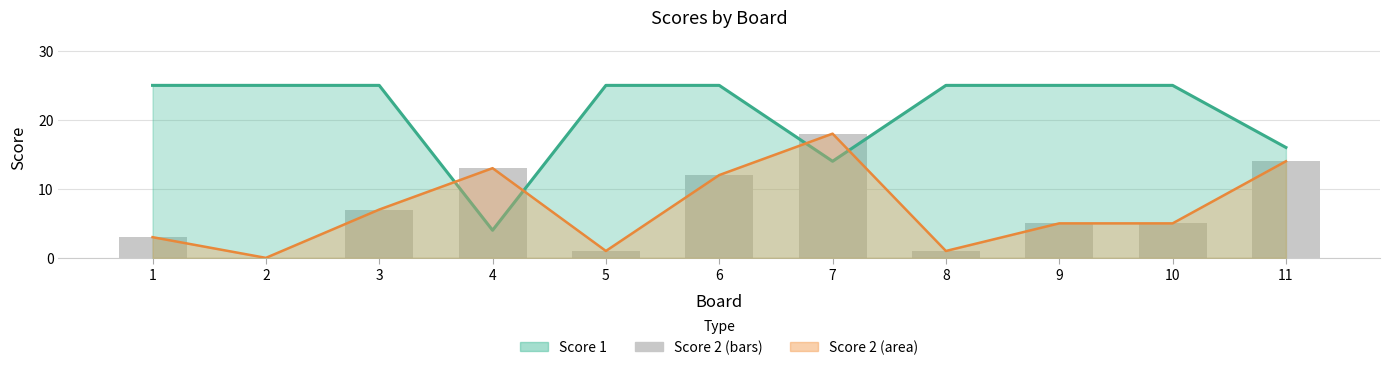

List the labels in order of value, largest first.

7, 11, 4, 6, 3, 9, 10, 1, 5, 8, 2